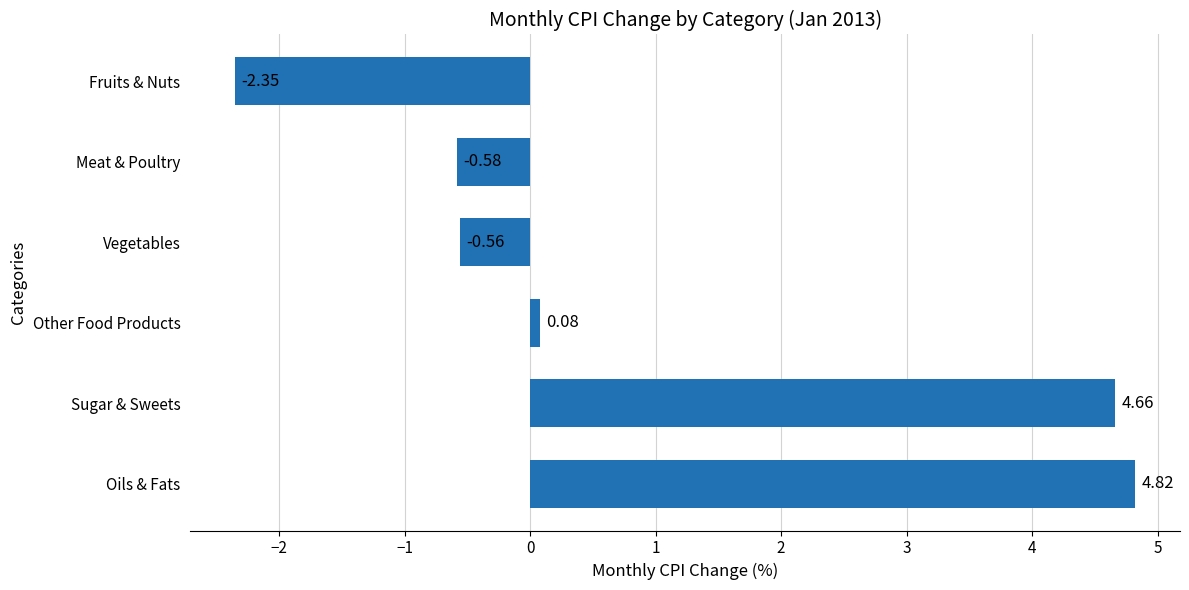

What is the difference between the maximum and minimum values?

7.2